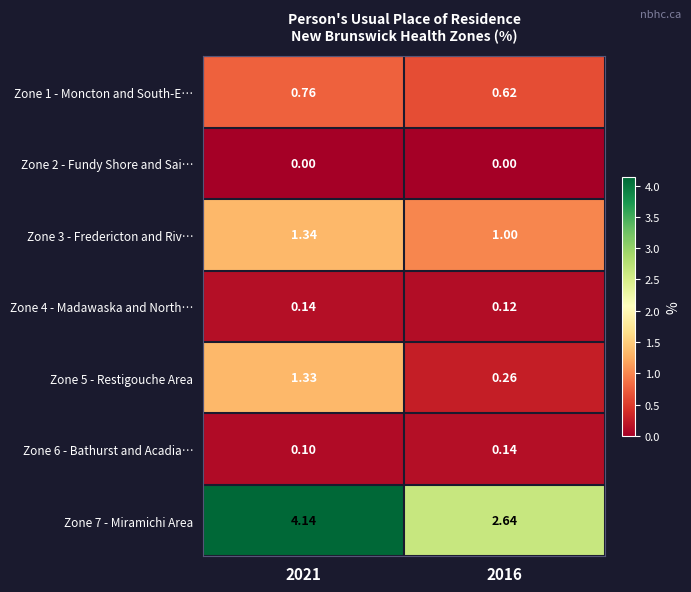

Is the value of Zone 3 - Fredericton and Riv… at 2016 greater than the value of Zone 1 - Moncton and South-E… at 2021?

Yes